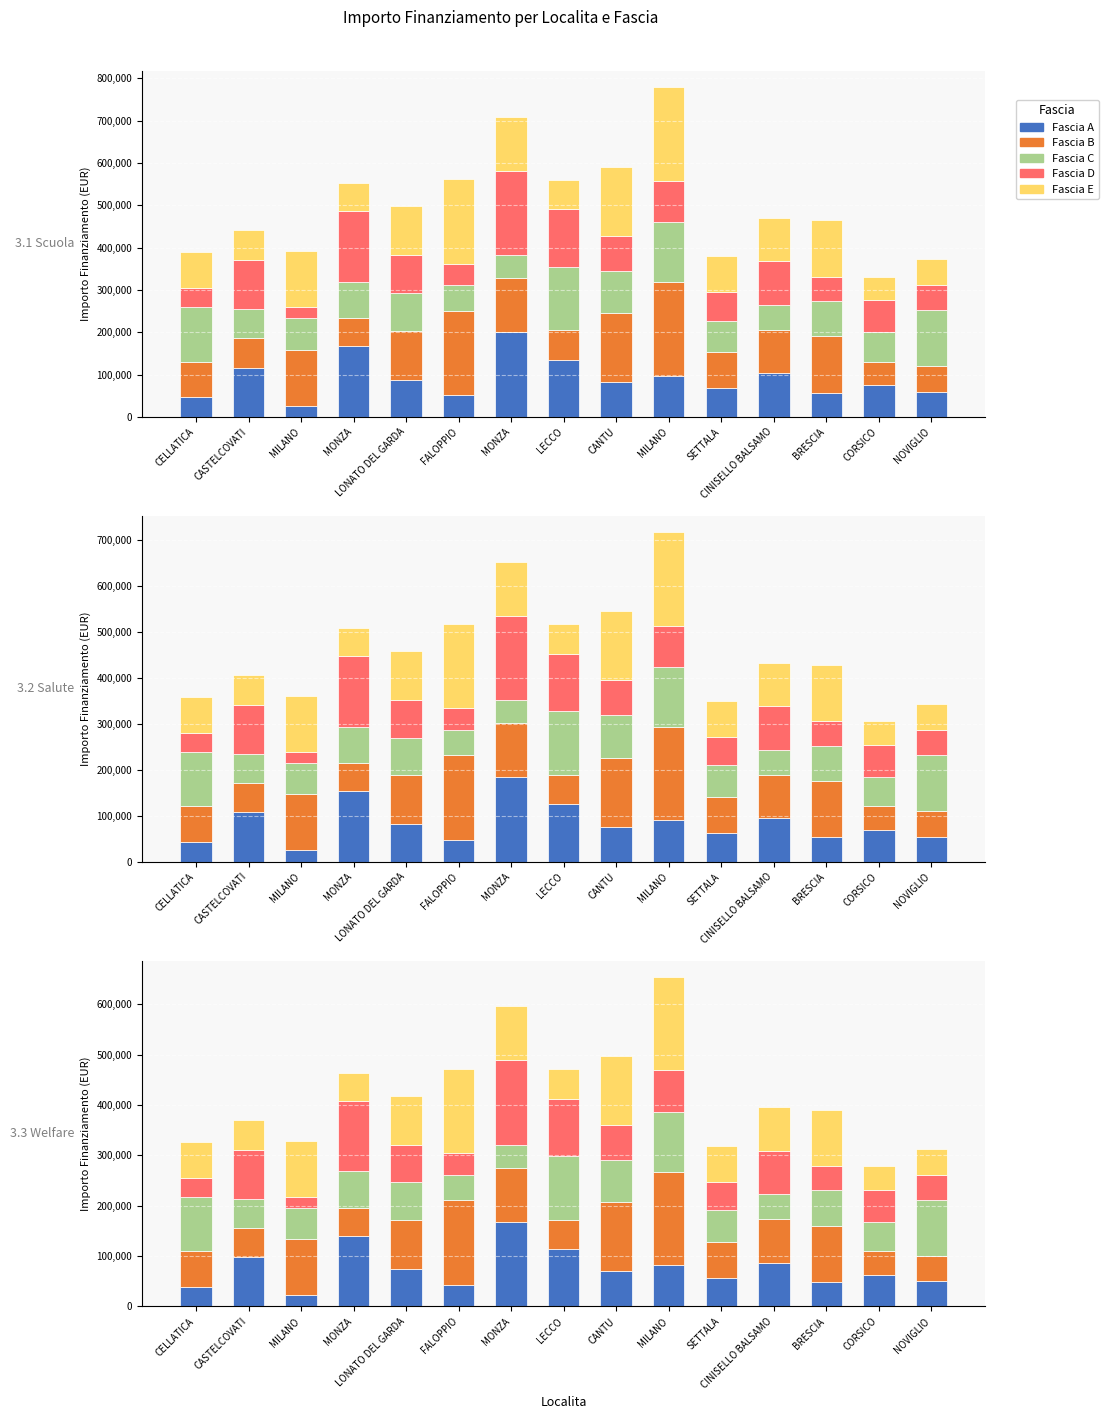

Between CASTELCOVATI and SETTALA, which is larger?

CASTELCOVATI